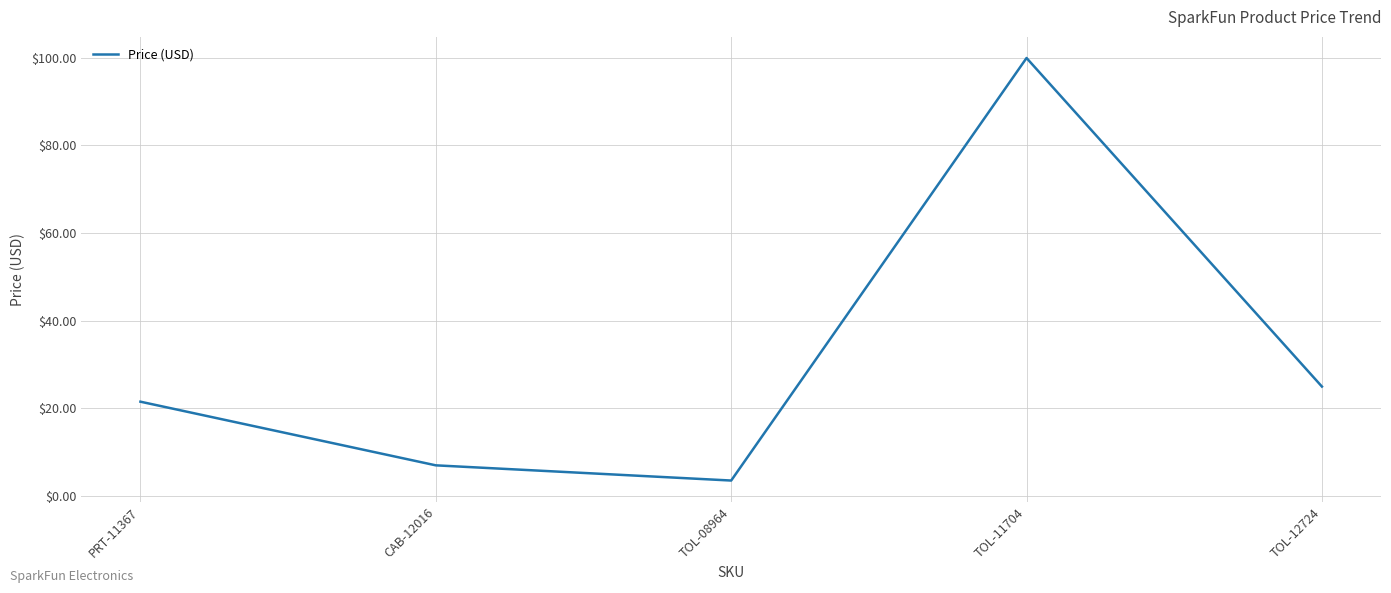

What is the change in value from PRT-11367 to CAB-12016?

-14.5